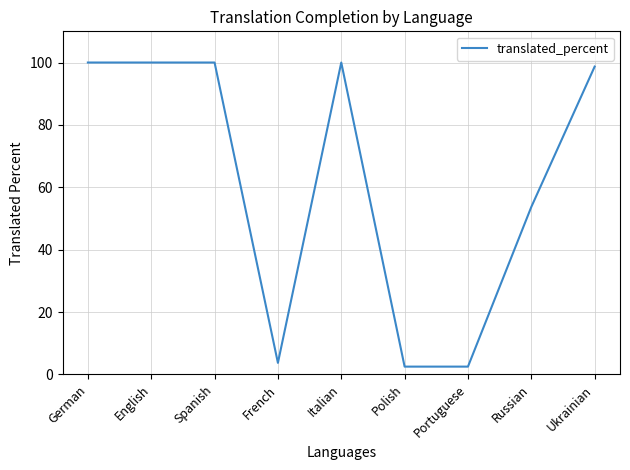

What is the difference between the maximum and minimum values?

97.5